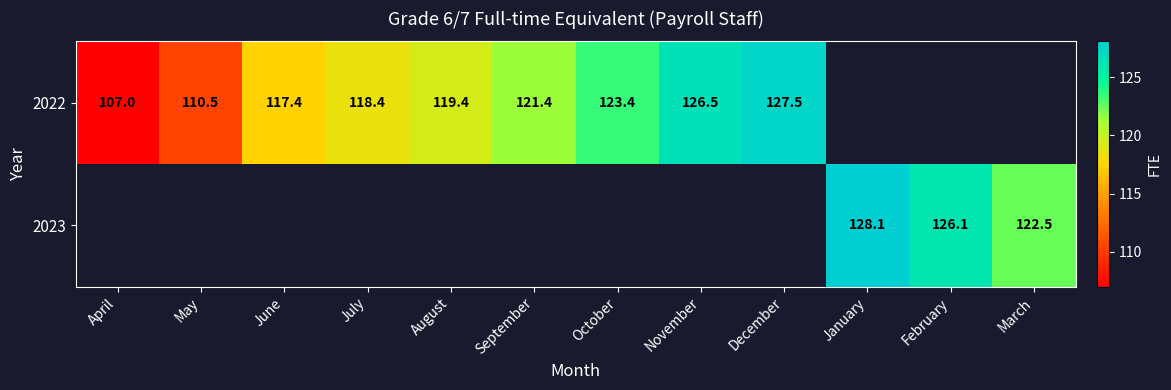

Is the value of 2022 at November greater than the value of 2023 at March?

Yes